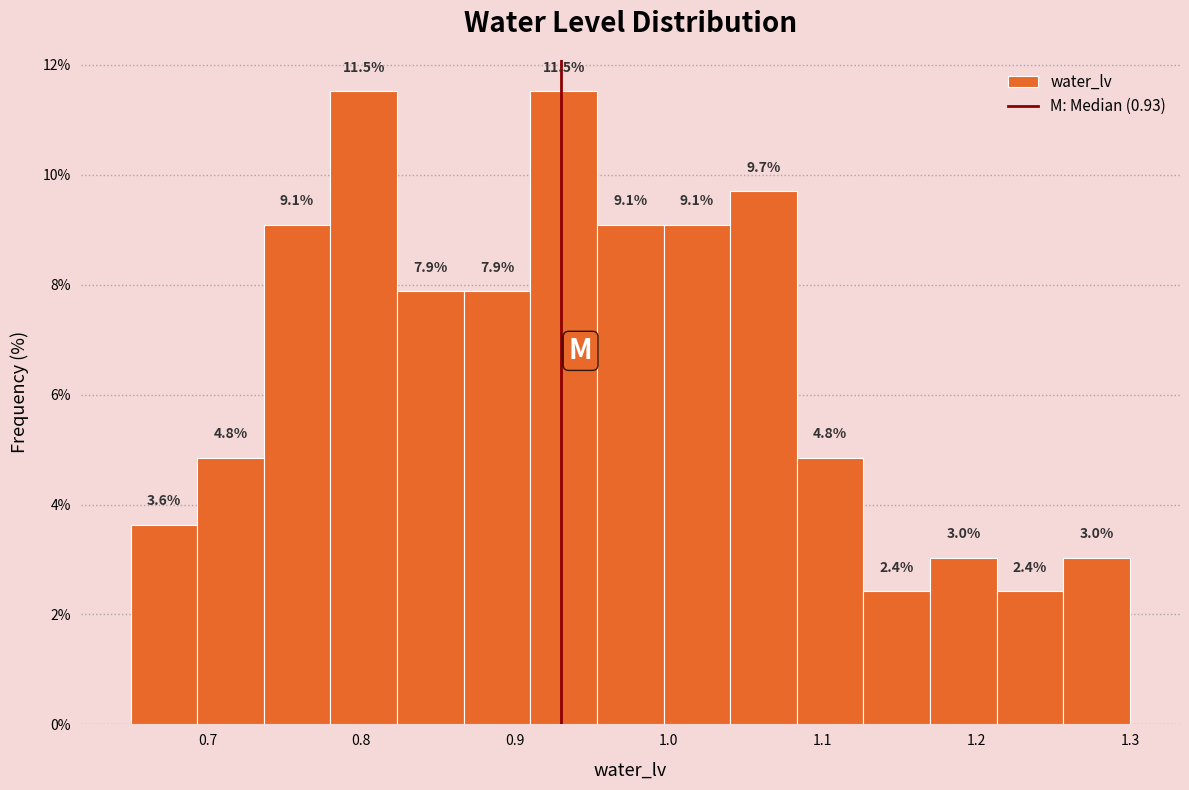

Reading left to right, list every bar in this chart as the range it spans on the x-axis followed by its height. The bar edges are not printed on the chart, so give them approximately, as read against the axis.

0.65 to 0.69: 3.6
0.69 to 0.74: 4.8
0.74 to 0.78: 9.1
0.78 to 0.82: 11.5
0.82 to 0.87: 7.9
0.87 to 0.91: 7.9
0.91 to 0.95: 11.5
0.95 to 1.00: 9.1
1.00 to 1.04: 9.1
1.04 to 1.08: 9.7
1.08 to 1.13: 4.8
1.13 to 1.17: 2.4
1.17 to 1.21: 3.0
1.21 to 1.26: 2.4
1.26 to 1.30: 3.0